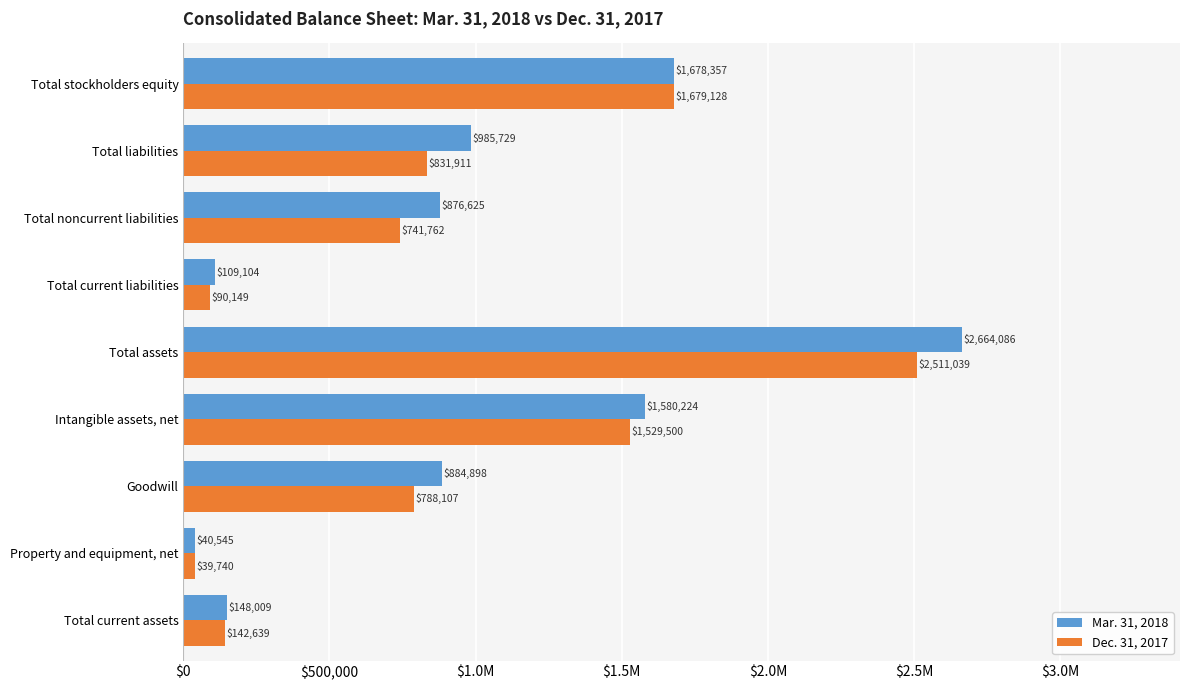

What are all the series names shown in the legend?

Mar. 31, 2018, Dec. 31, 2017